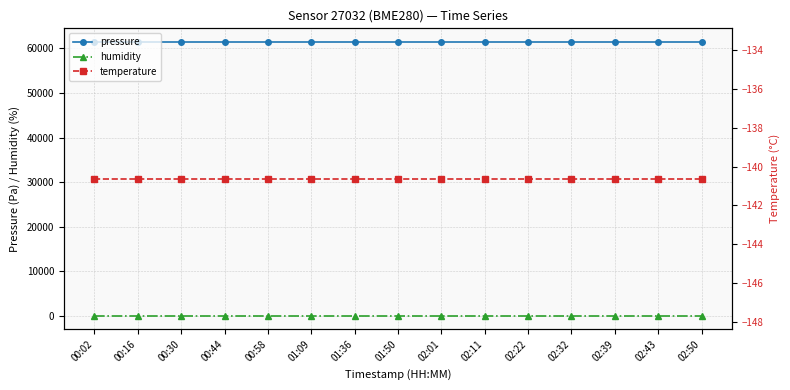

Does the chart display data point markers on the line(s)?

Yes